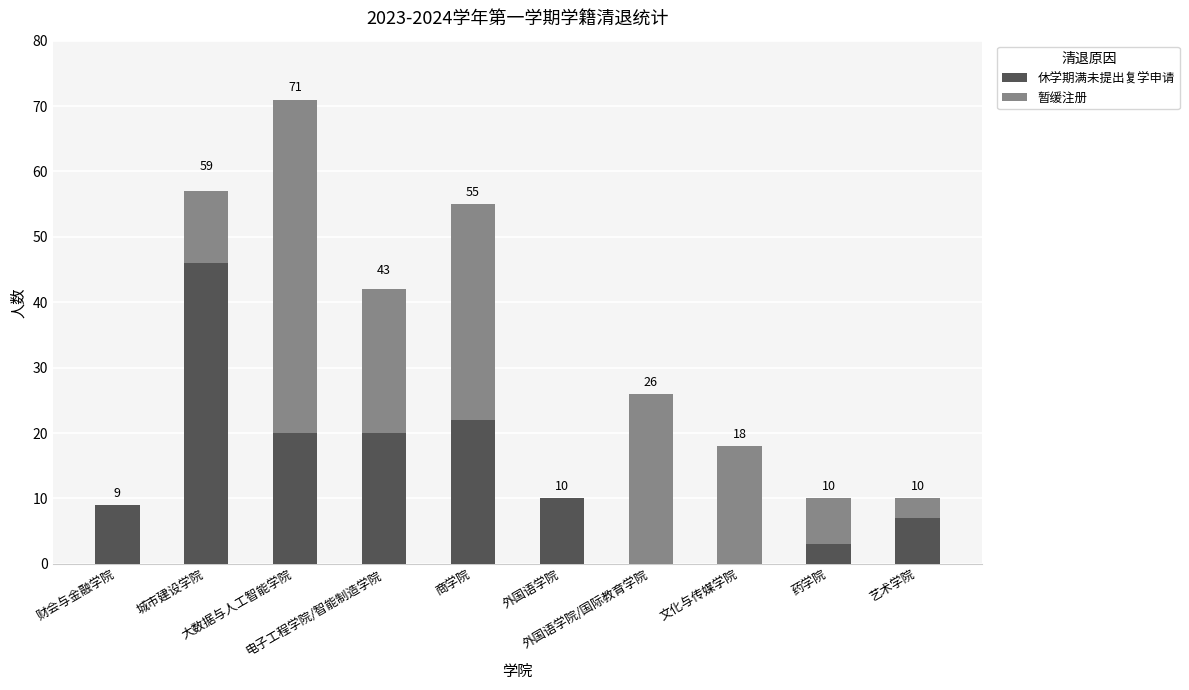

What is the maximum value for 休学期满未提出复学申请?

46